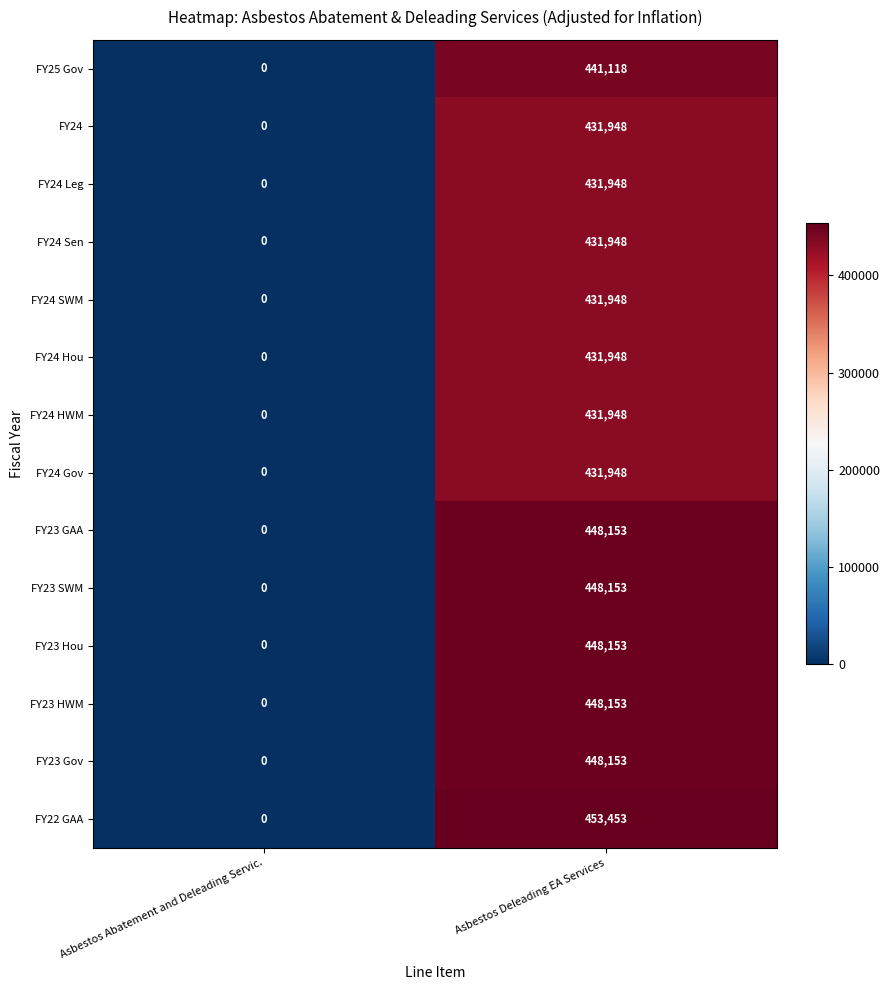

True or false: FY24 Gov has a value of 431948 at Asbestos Deleading EA Services.

True